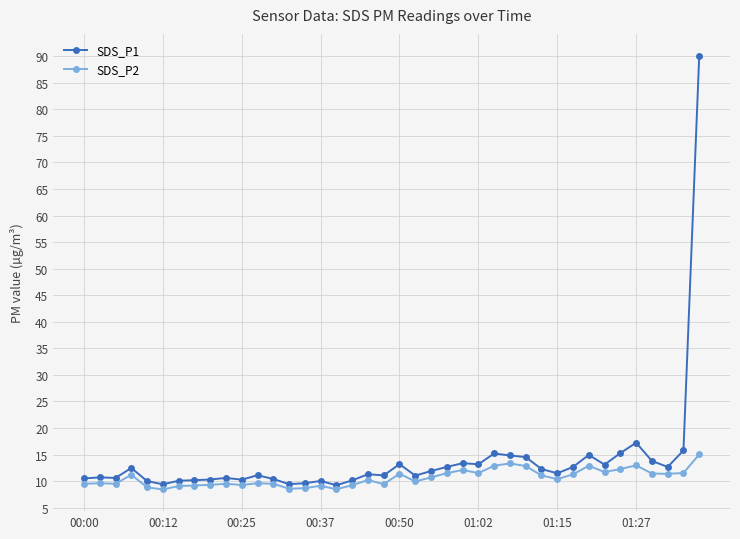

What is the greatest value displayed?

90.1